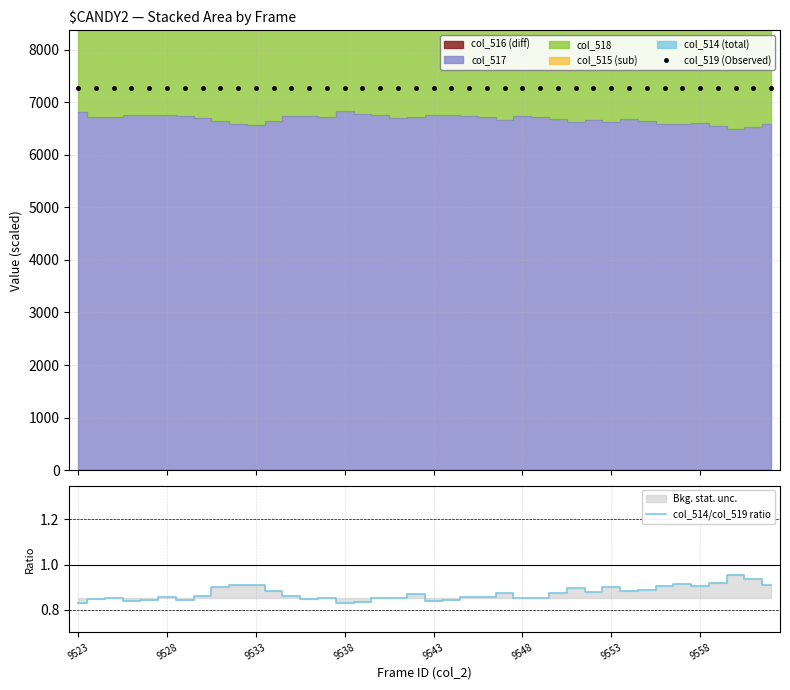

How many distinct data groups are displayed?

2